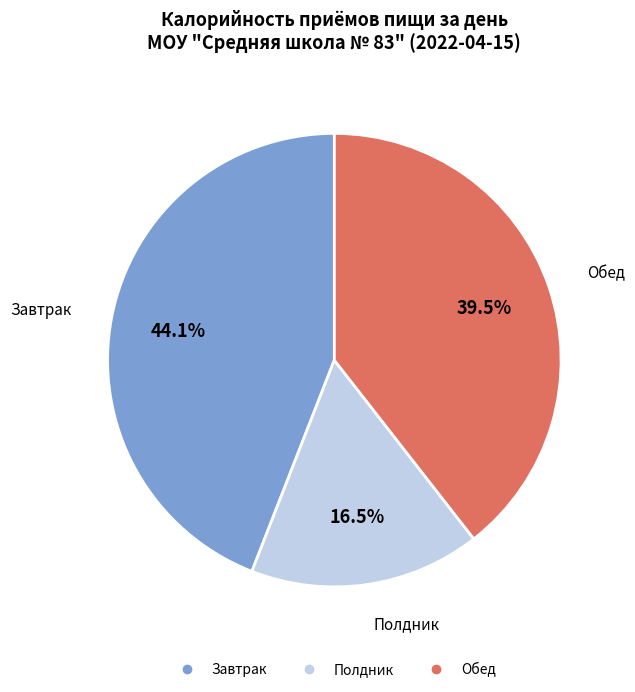

Which has a higher value, Полдник or Завтрак?

Завтрак